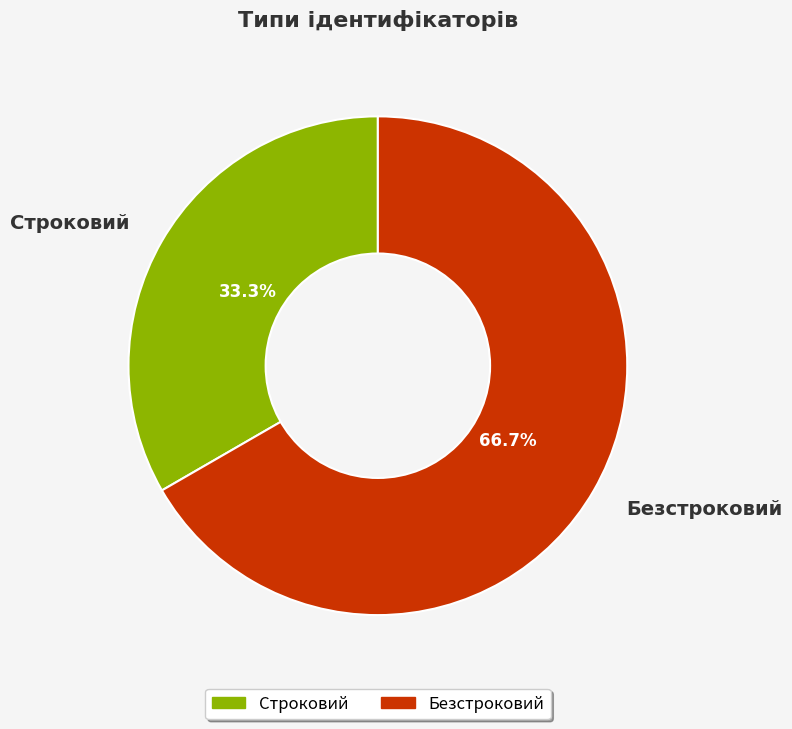

What percentage is the Строковий slice, to the nearest percent?

33%